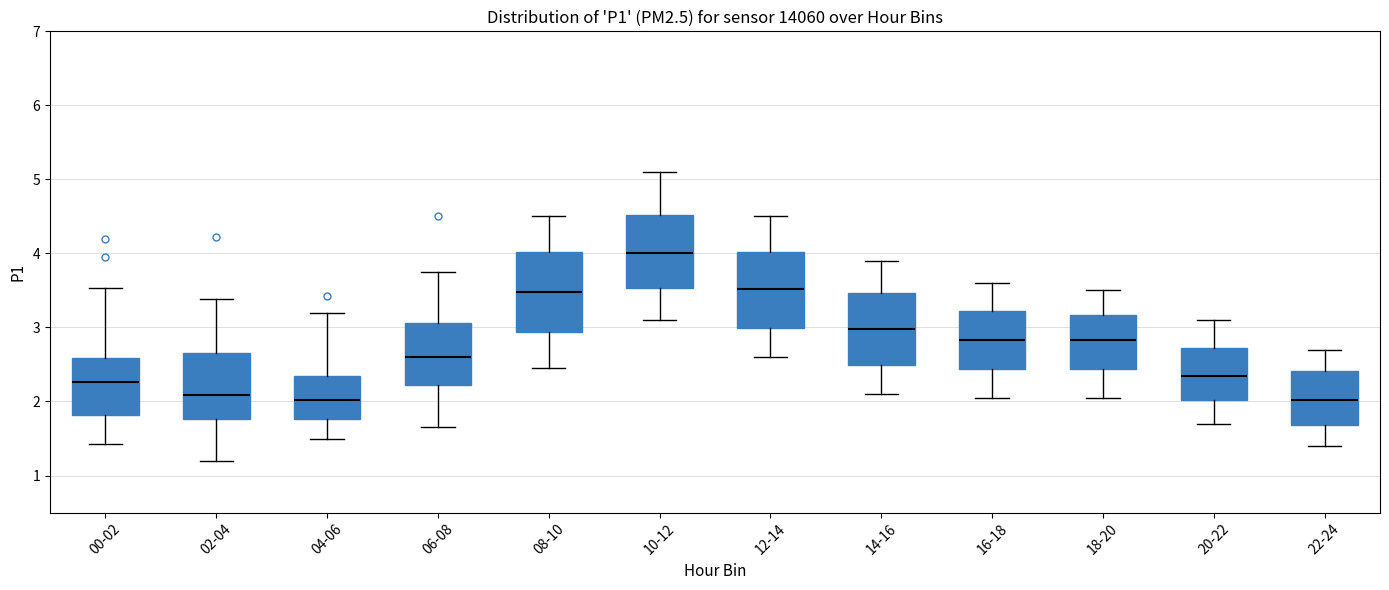

Reading left to right, read every box against the y-axis: the position of its median line, the range the box covers, and the ends of its whiskers. The values are not printed on the chart, so give them approximately, as read against the axis.

00-02: median 2.3, box 1.8 to 2.6, whiskers 1.4 to 3.5
02-04: median 2.1, box 1.8 to 2.7, whiskers 1.2 to 3.4
04-06: median 2.0, box 1.8 to 2.3, whiskers 1.5 to 3.2
06-08: median 2.6, box 2.2 to 3.1, whiskers 1.7 to 3.8
08-10: median 3.5, box 2.9 to 4.0, whiskers 2.5 to 4.5
10-12: median 4.0, box 3.5 to 4.5, whiskers 3.1 to 5.1
12-14: median 3.5, box 3.0 to 4.0, whiskers 2.6 to 4.5
14-16: median 3.0, box 2.5 to 3.5, whiskers 2.1 to 3.9
16-18: median 2.8, box 2.4 to 3.2, whiskers 2.1 to 3.6
18-20: median 2.8, box 2.4 to 3.2, whiskers 2.1 to 3.5
20-22: median 2.4, box 2.0 to 2.7, whiskers 1.7 to 3.1
22-24: median 2.0, box 1.7 to 2.4, whiskers 1.4 to 2.7